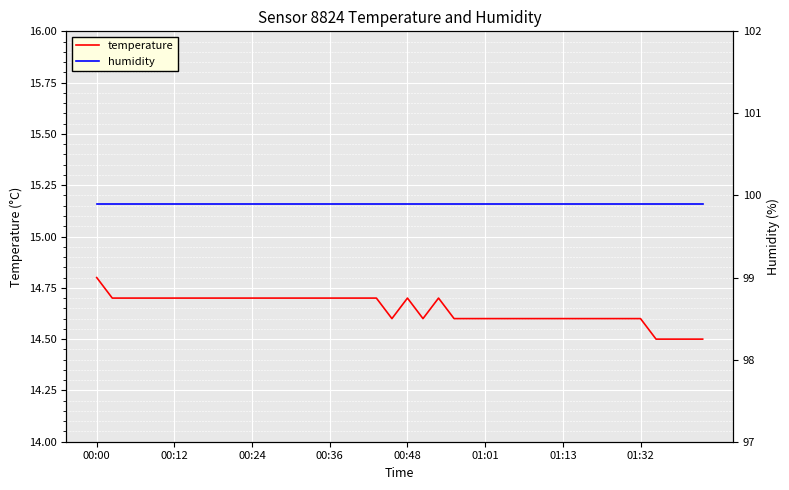

Which series has the largest total across all categories?

humidity